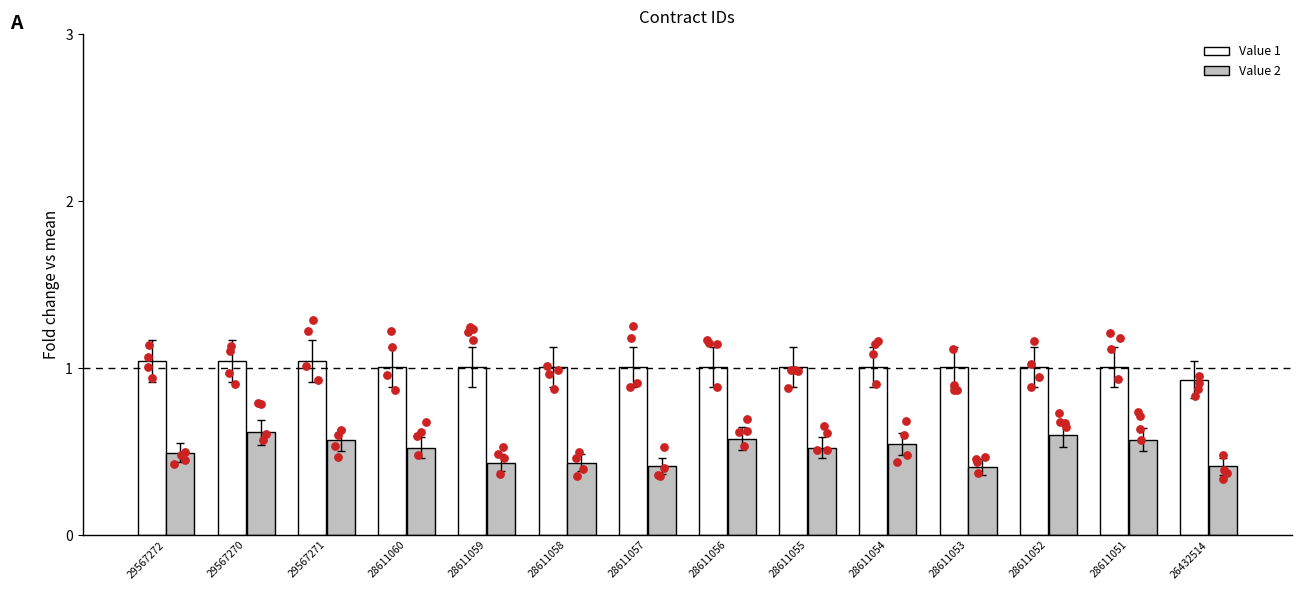

What are all the series names shown in the legend?

Value 1, Value 2